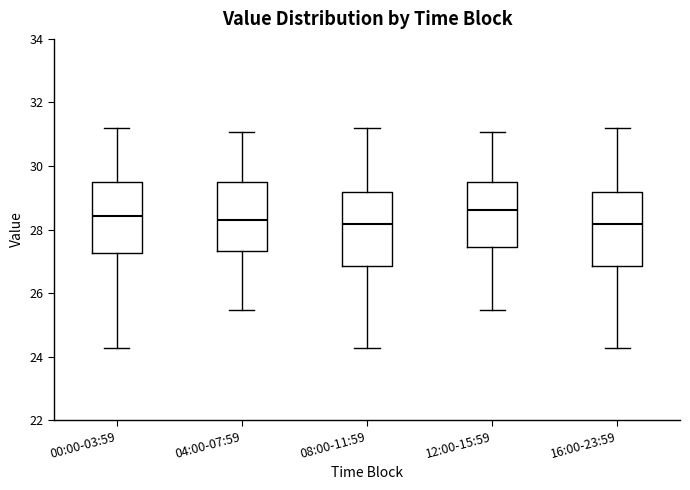

Reading left to right, read every box against the y-axis: the position of its median line, the range the box covers, and the ends of its whiskers. The values are not printed on the chart, so give them approximately, as read against the axis.

00:00-03:59: median 28.4, box 27.2 to 29.4, whiskers 24.2 to 31.2
04:00-07:59: median 28.4, box 27.4 to 29.4, whiskers 25.4 to 31.0
08:00-11:59: median 28.2, box 26.8 to 29.2, whiskers 24.2 to 31.2
12:00-15:59: median 28.6, box 27.4 to 29.6, whiskers 25.4 to 31.0
16:00-23:59: median 28.2, box 26.8 to 29.2, whiskers 24.2 to 31.2